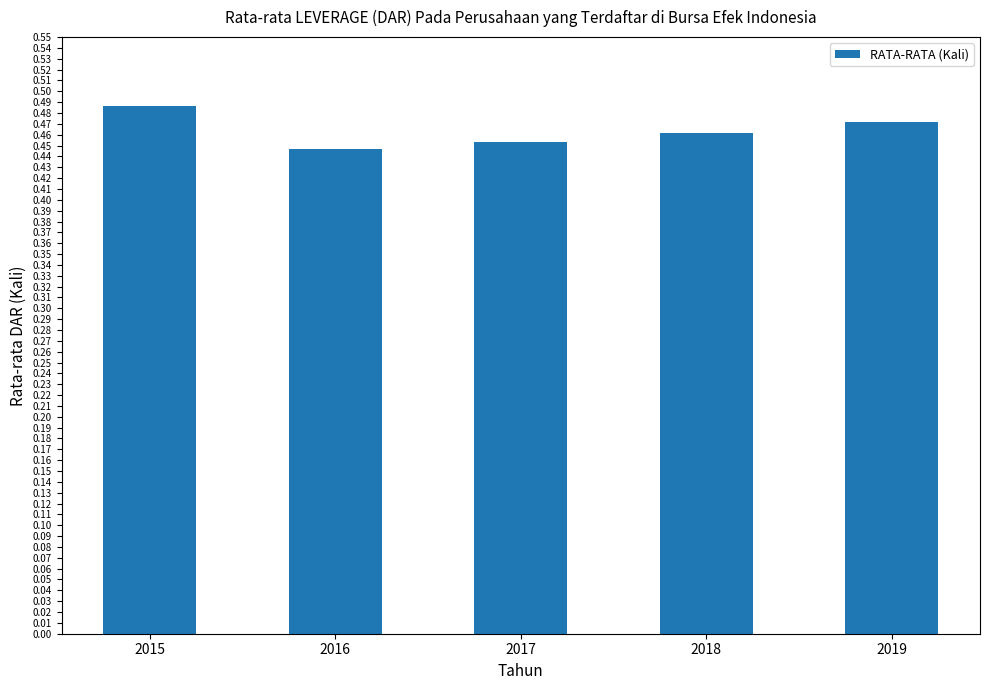

Which category has the highest value across all series?

2015